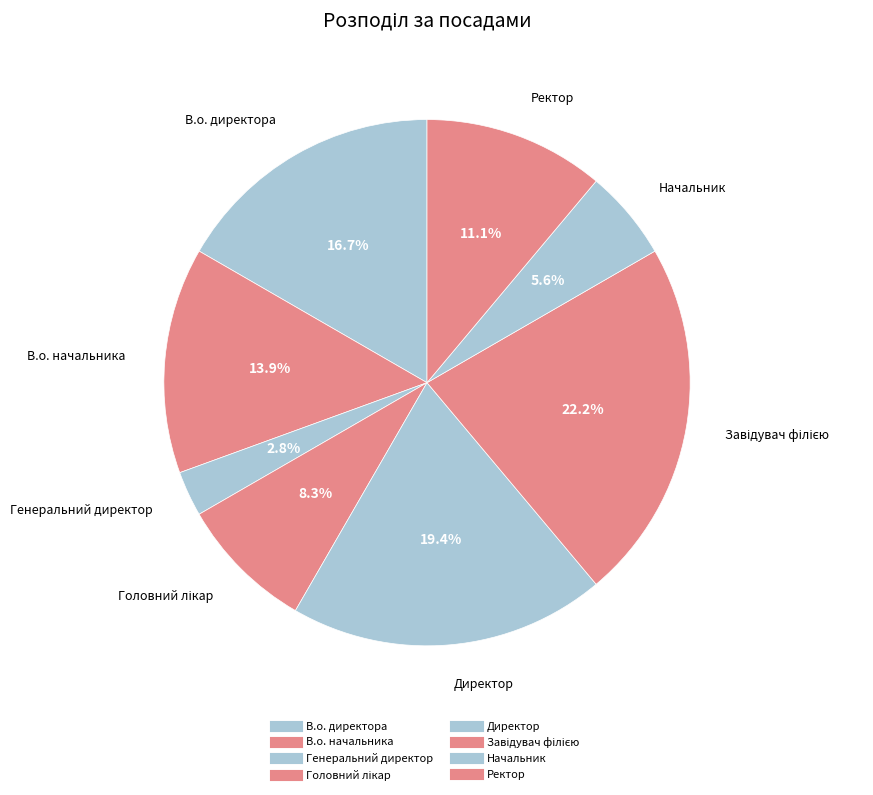

To the nearest percent, what portion does Начальник represent?

6%